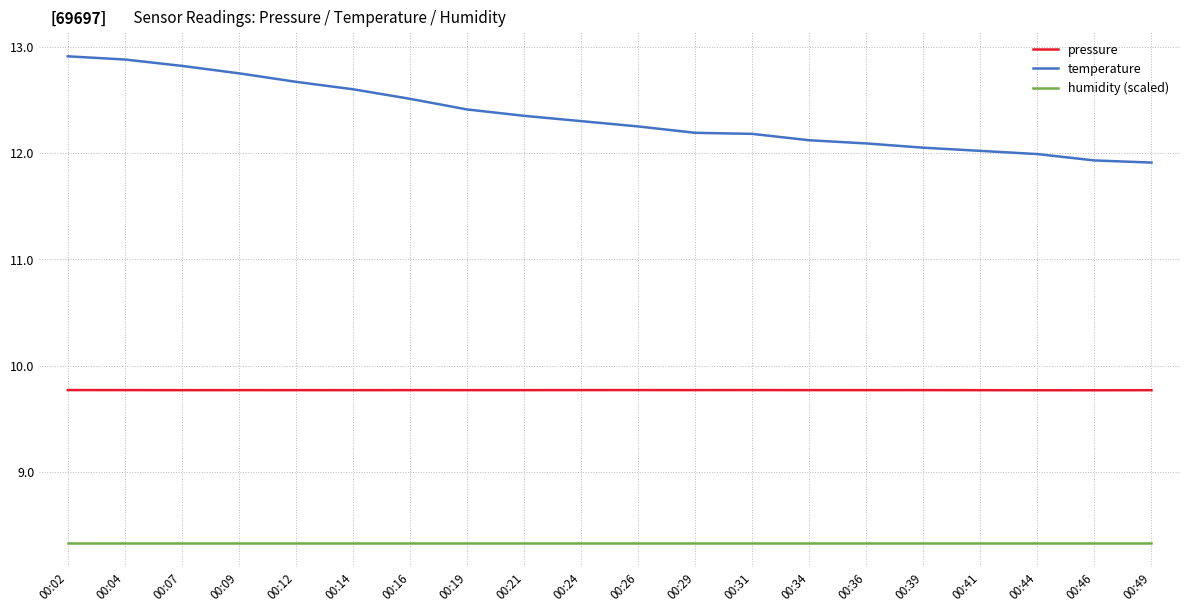

What are all the series names shown in the legend?

pressure, temperature, humidity (scaled)